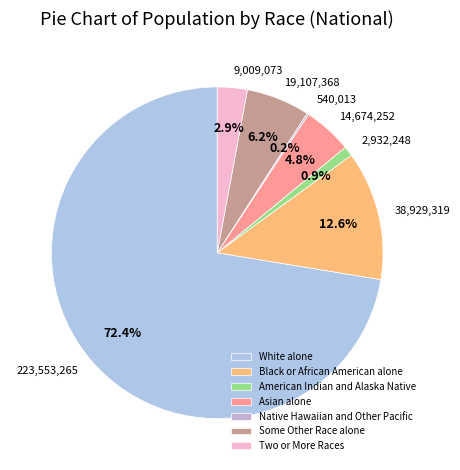

To the nearest percent, what percentage of the pie is Some Other Race alone?

6%